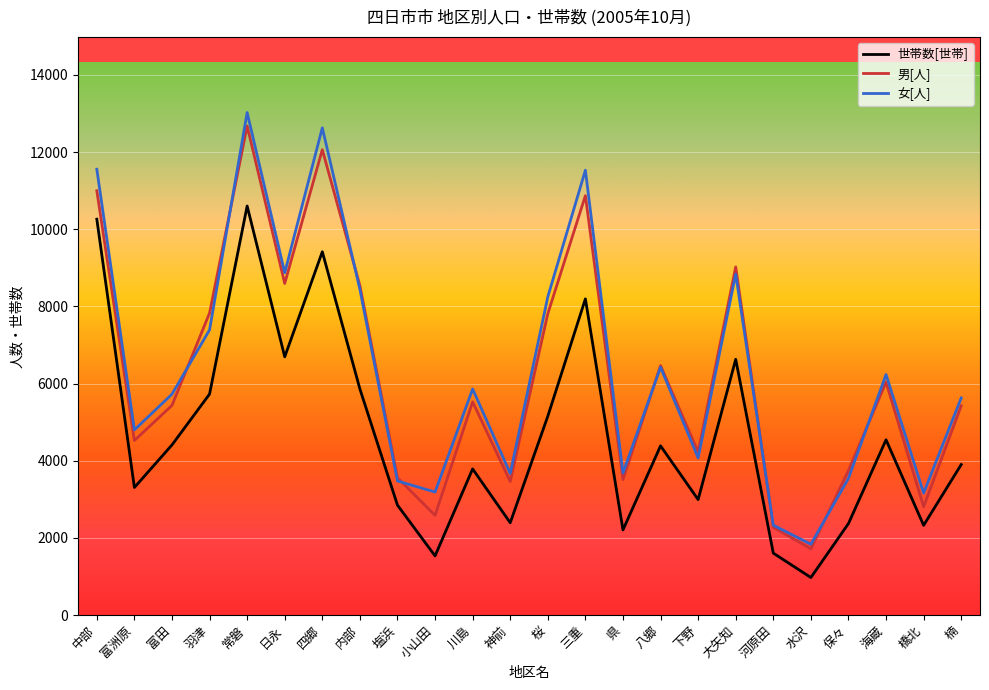

Where is the first local maximum for 男[人]?

常磐